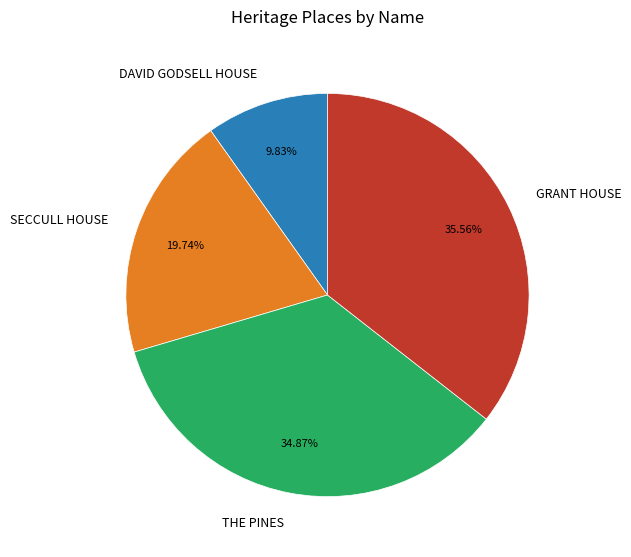

To the nearest percent, what portion does SECCULL HOUSE represent?

20%